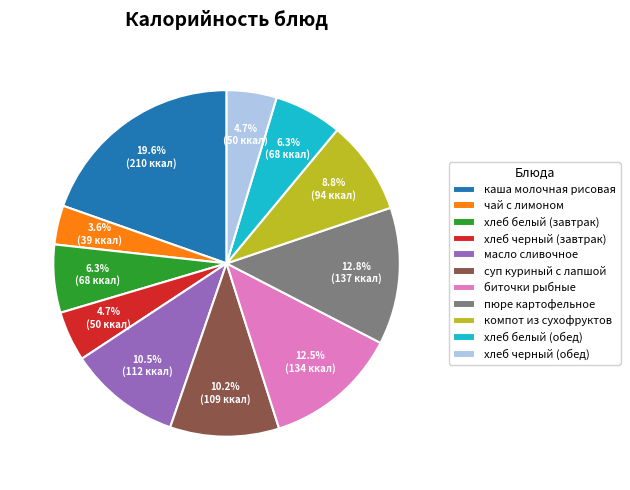

Does биточки рыбные account for over 50% of the chart?

No